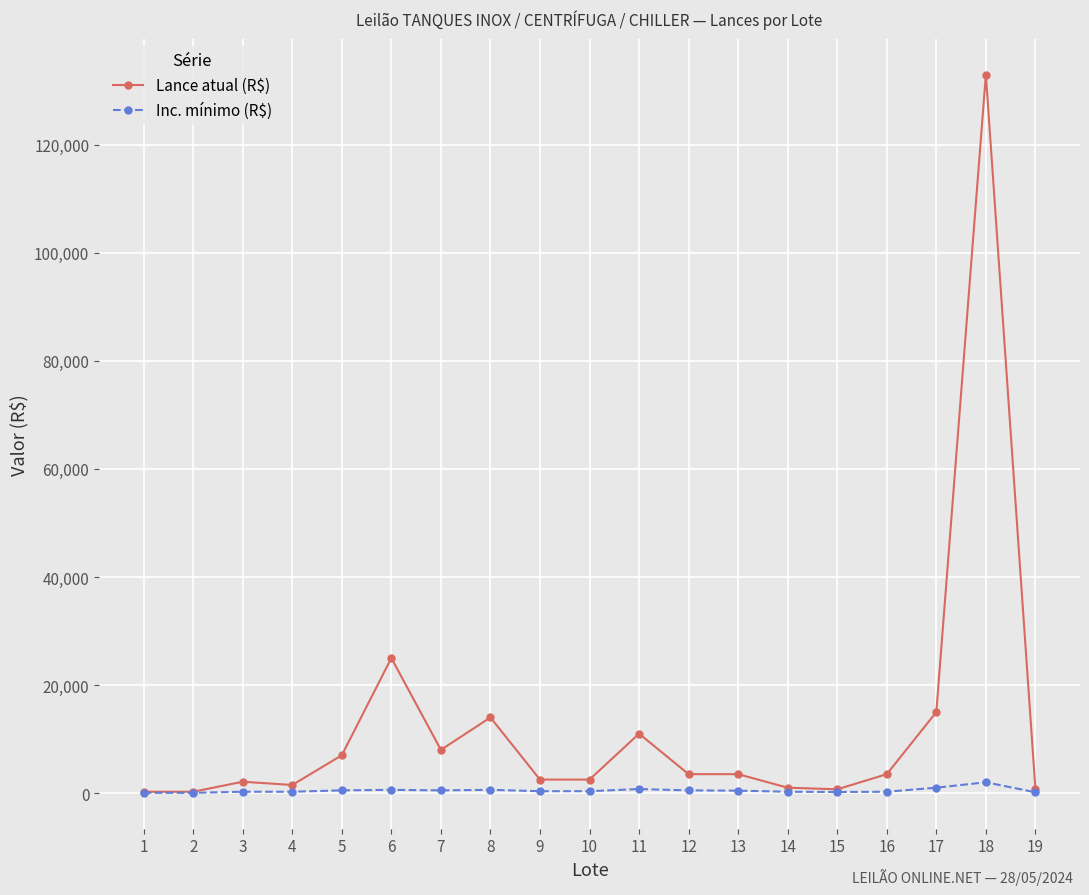

The value of Lance atual (R$) at 6 is 25000. True or false?

True